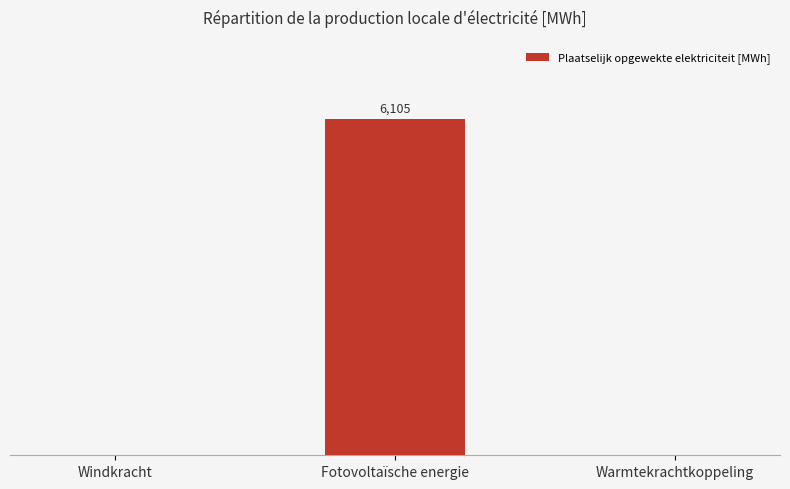

How many positive values are there?

1